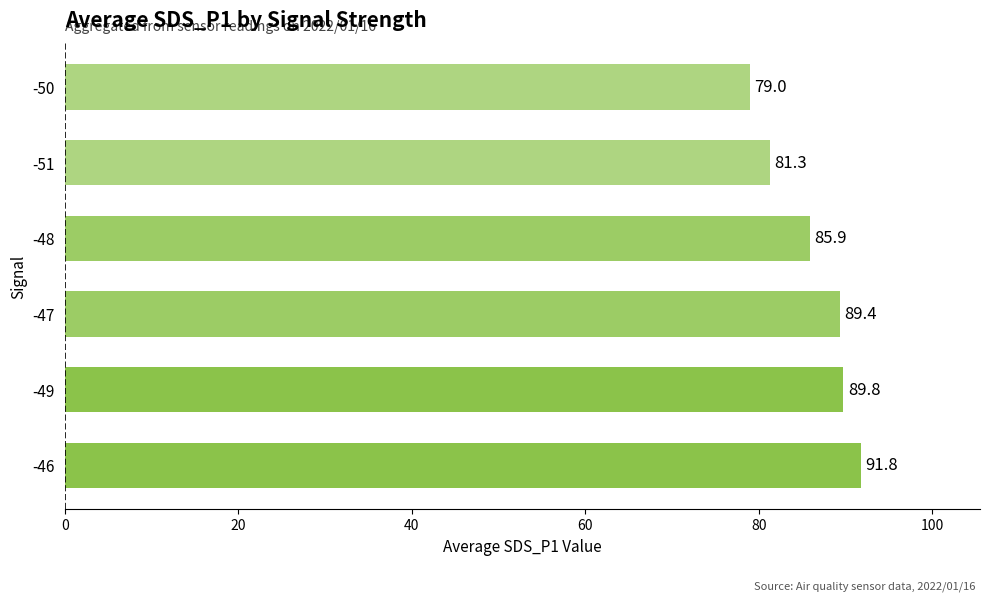

What is the approximate value at -47?

89.4